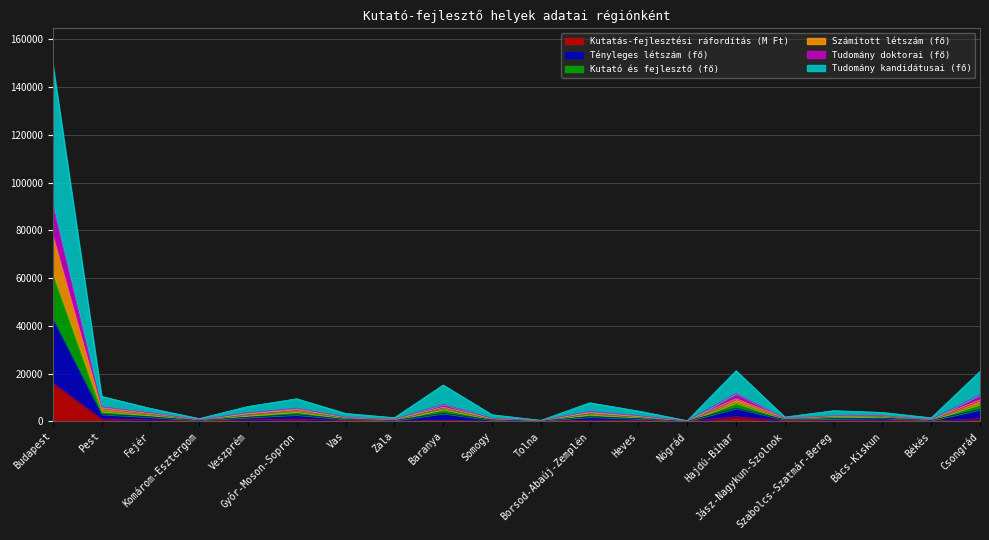

What is the value of the Tudomány kandidátusai (fő) point at the 5th from the left?

1763.8